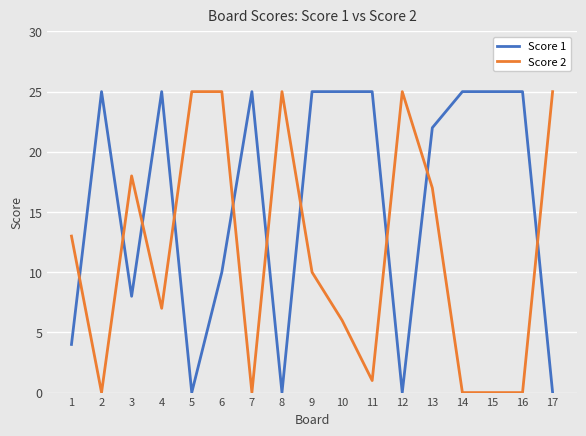

What is the difference between the maximum and minimum values in the Score 2 series?

25